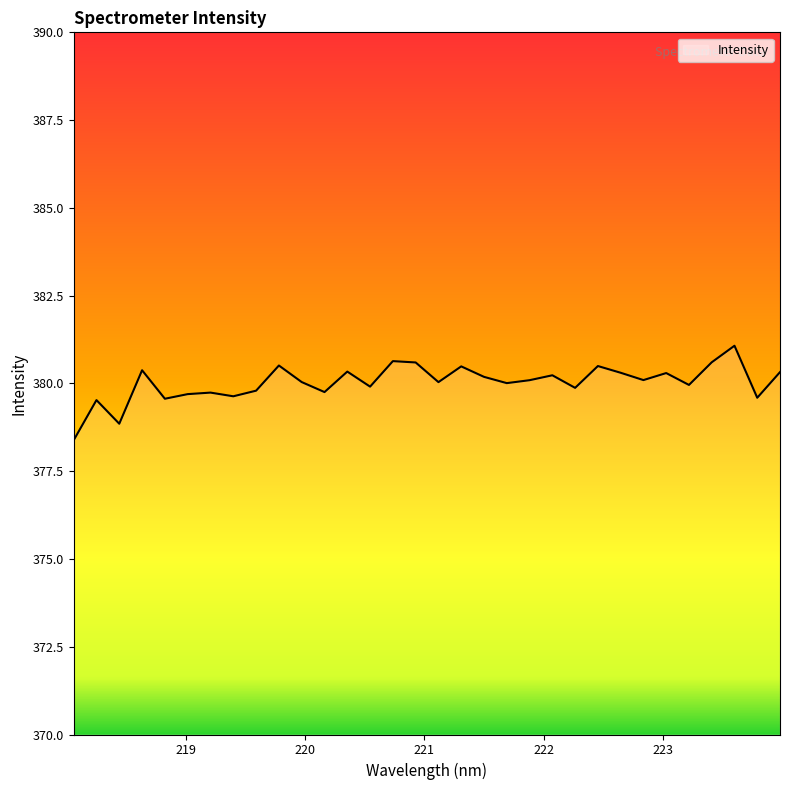

How many lines are shown in the chart?

1